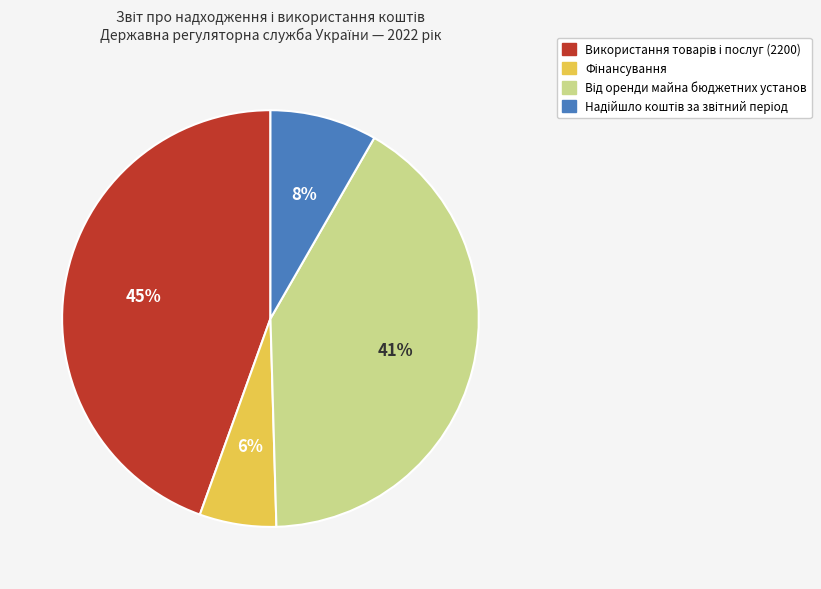

To the nearest percent, what is the difference between the largest and smallest slice percentages?

39%